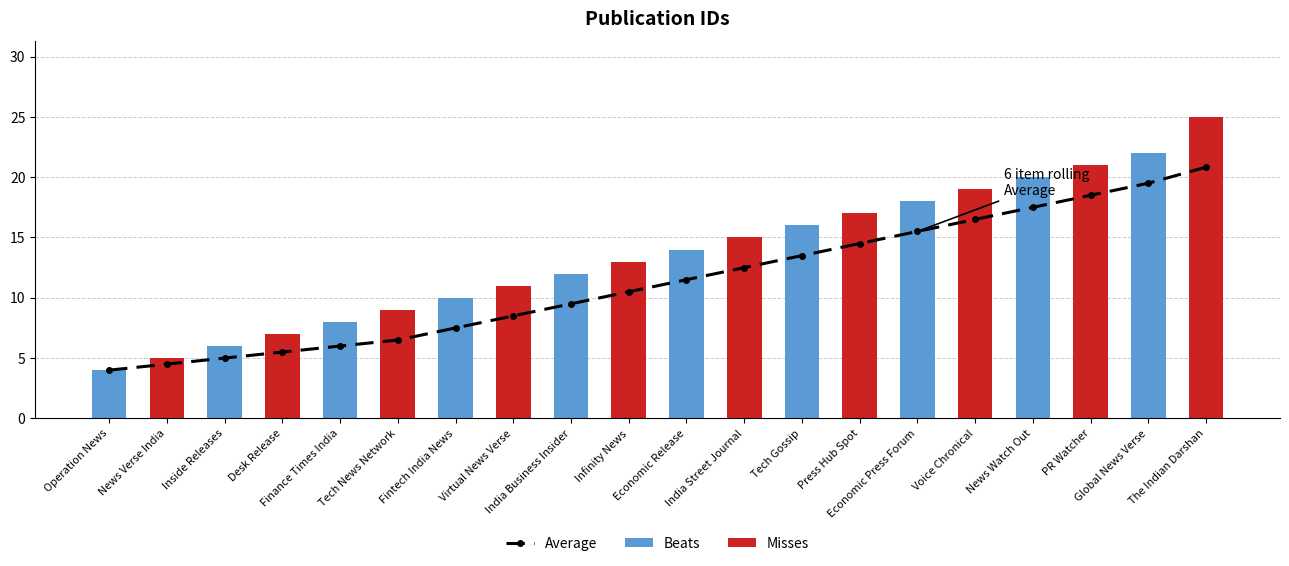

Between India Street Journal and Inside Releases, which is larger?

India Street Journal